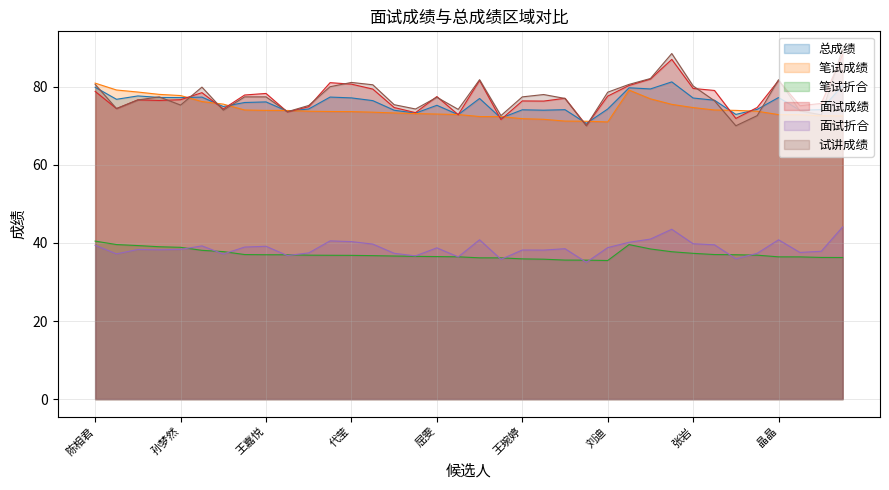

Which series changed the most between 李玲芝 and 刘迪?

面试成绩